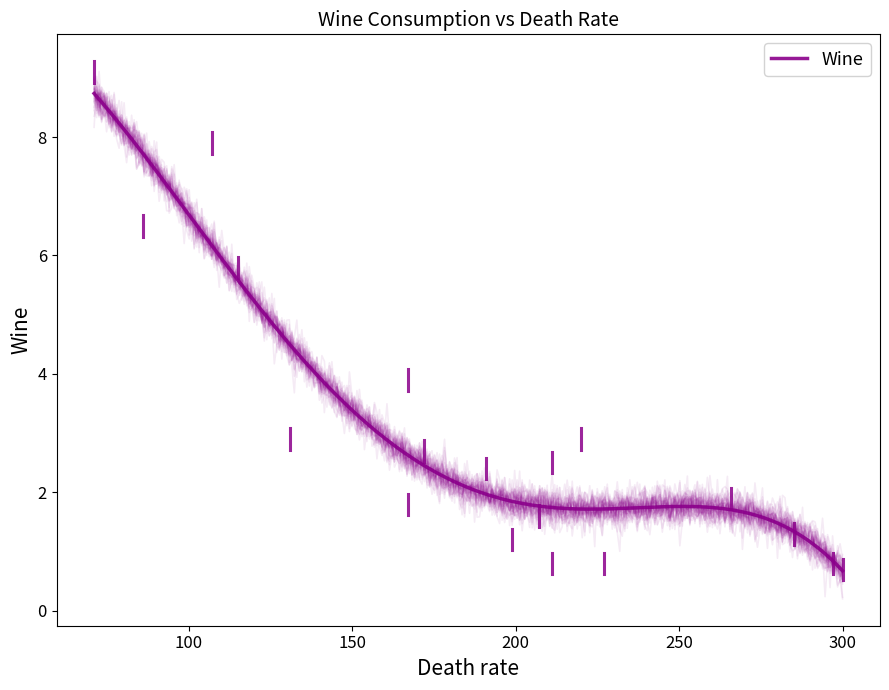

Between 107 and 285, which is larger?

107